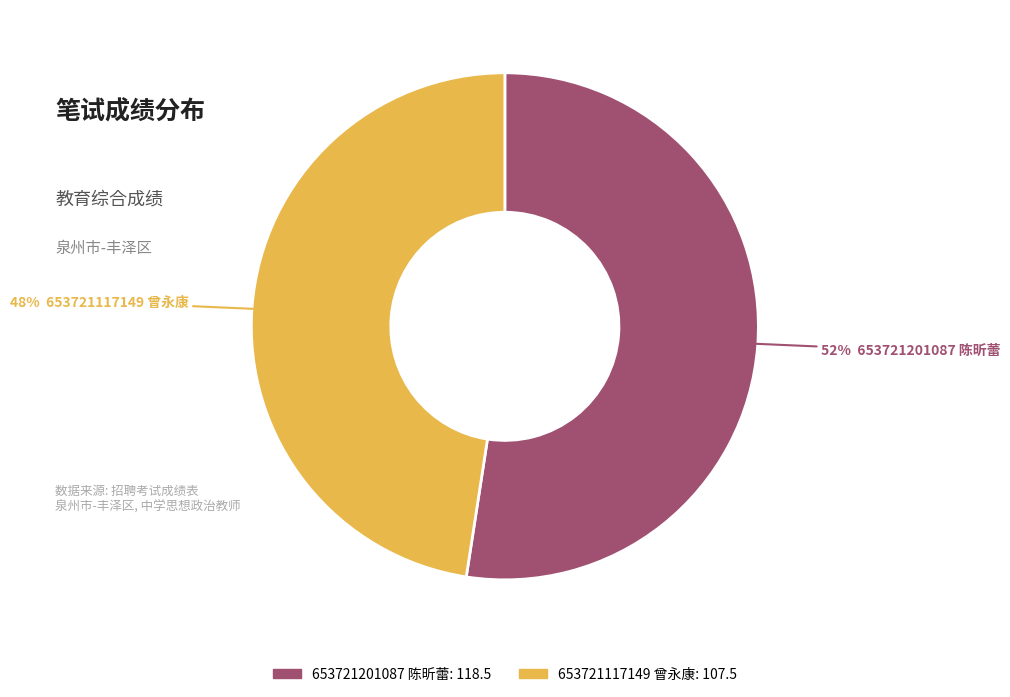

Between 653721201087 陈昕蕾 and 653721117149 曾永康, which is larger?

653721201087 陈昕蕾